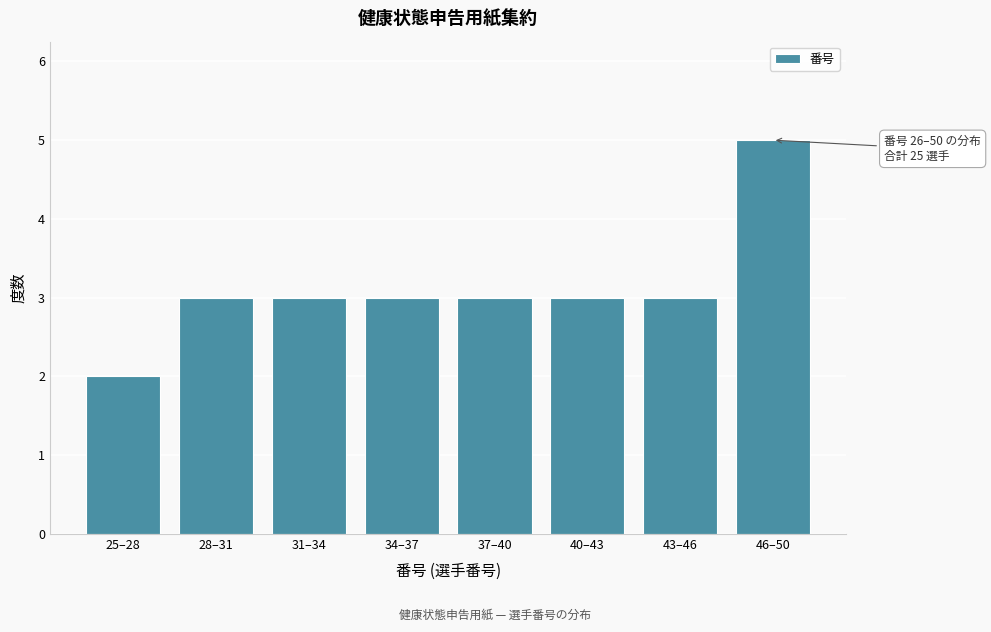

Reading left to right, list all the values displayed in this chart.

25–28=2	28–31=3	31–34=3	34–37=3	37–40=3	40–43=3	43–46=3	46–50=5